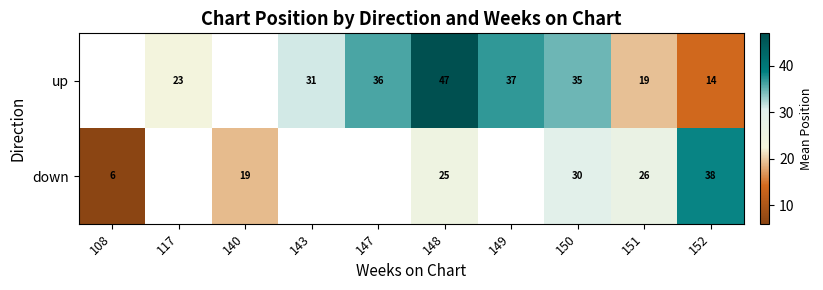

What is the difference between the highest and lowest values at 150?

5